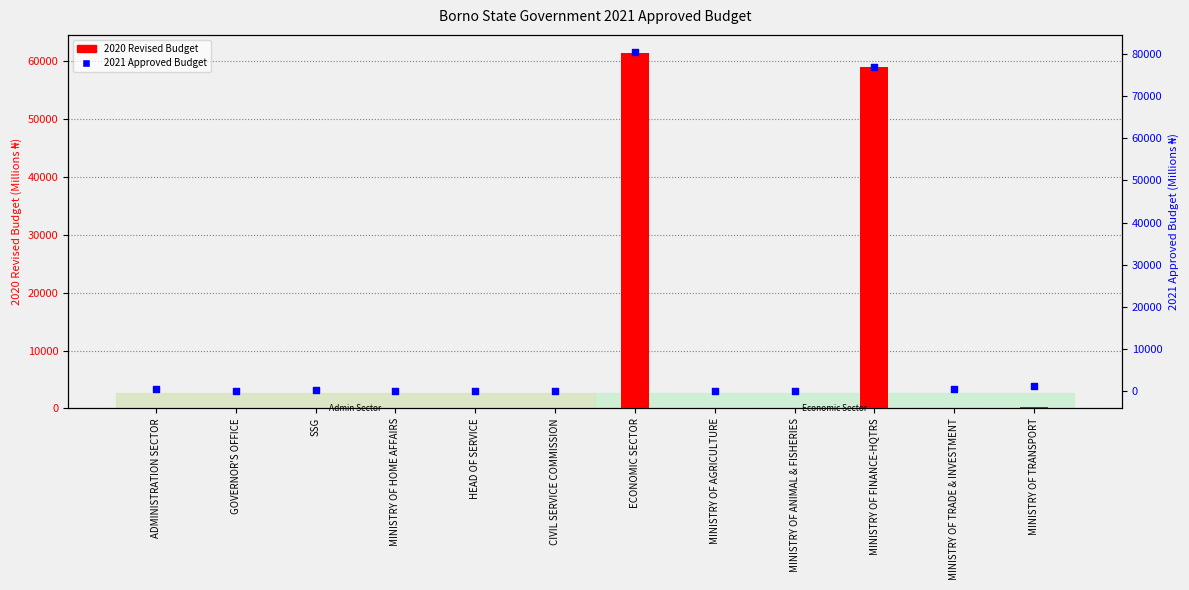

At how many categories does at least one series exceed 32913?

2